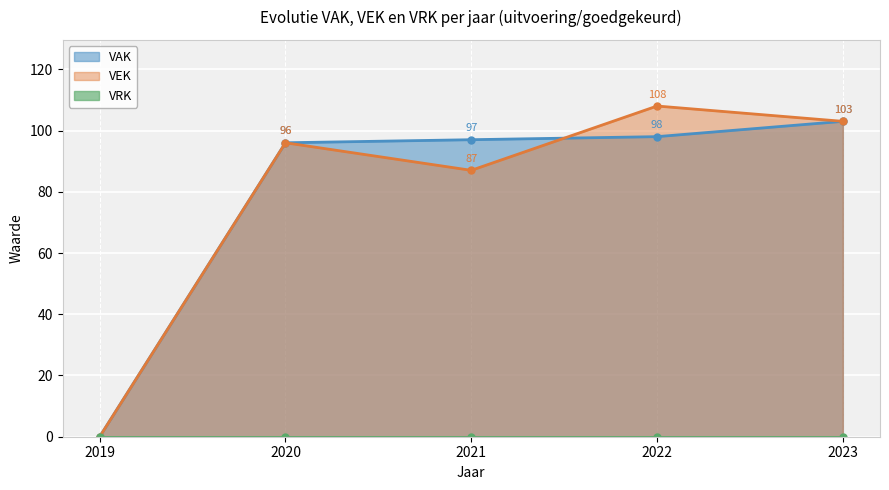

Which label corresponds to the largest value in the chart?

2022